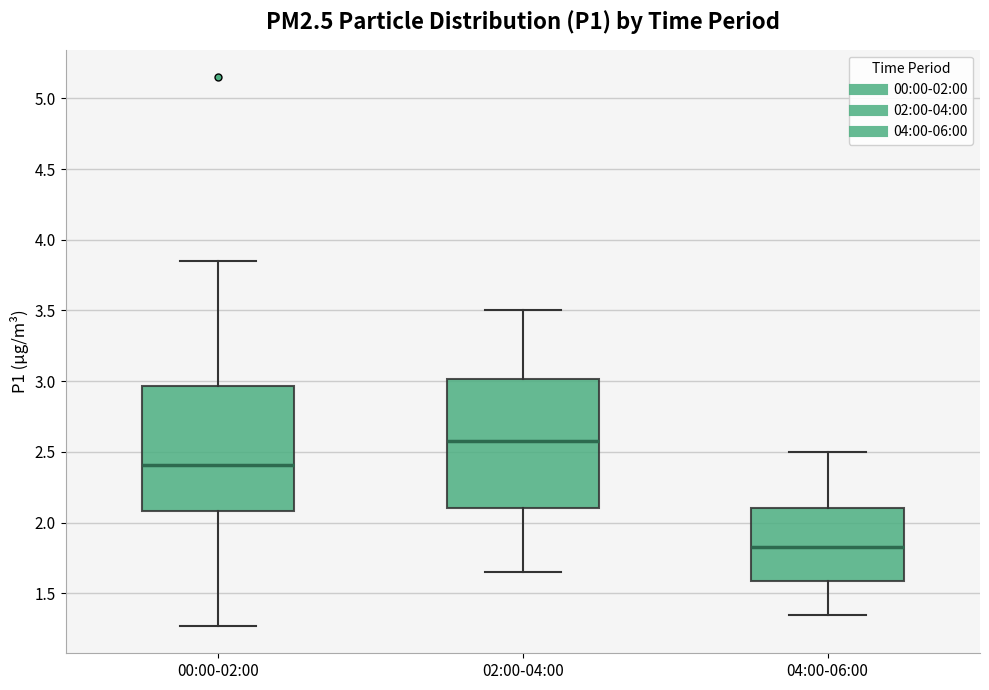

Reading left to right, read every box against the y-axis: the position of its median line, the range the box covers, and the ends of its whiskers. The values are not printed on the chart, so give them approximately, as read against the axis.

00:00-02:00: median 2.40, box 2.10 to 2.95, whiskers 1.25 to 3.85
02:00-04:00: median 2.60, box 2.10 to 3.00, whiskers 1.65 to 3.50
04:00-06:00: median 1.85, box 1.60 to 2.10, whiskers 1.35 to 2.50